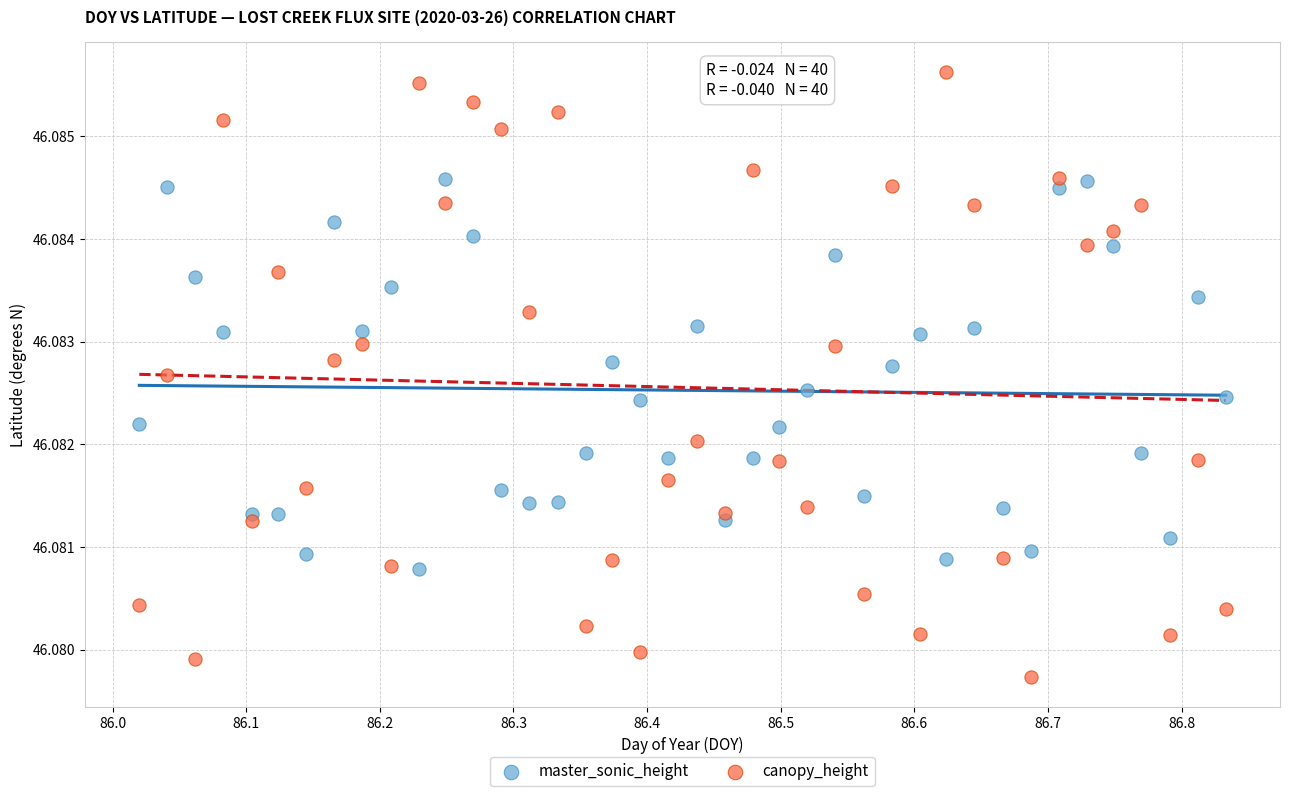

What are all the series names shown in the legend?

master_sonic_height, canopy_height